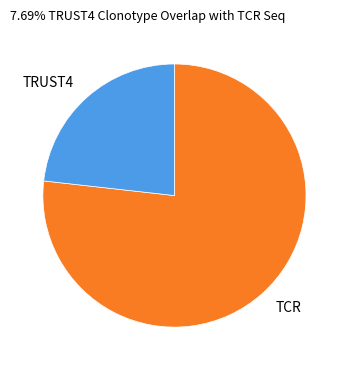

Which slice is the smallest?

TRUST4